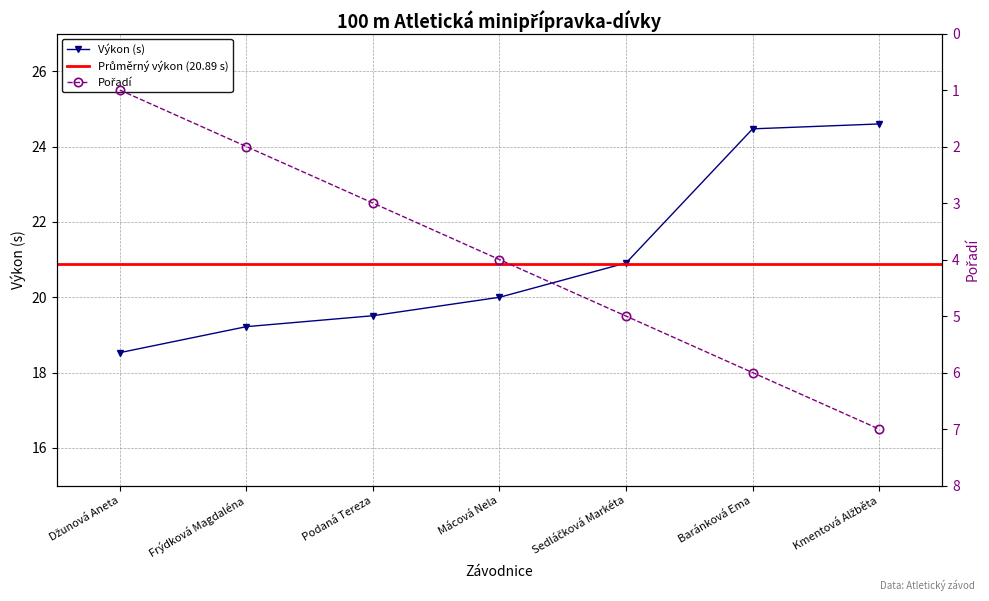

The value of Výkon at Sedláčková Markéta is 20.9. True or false?

True